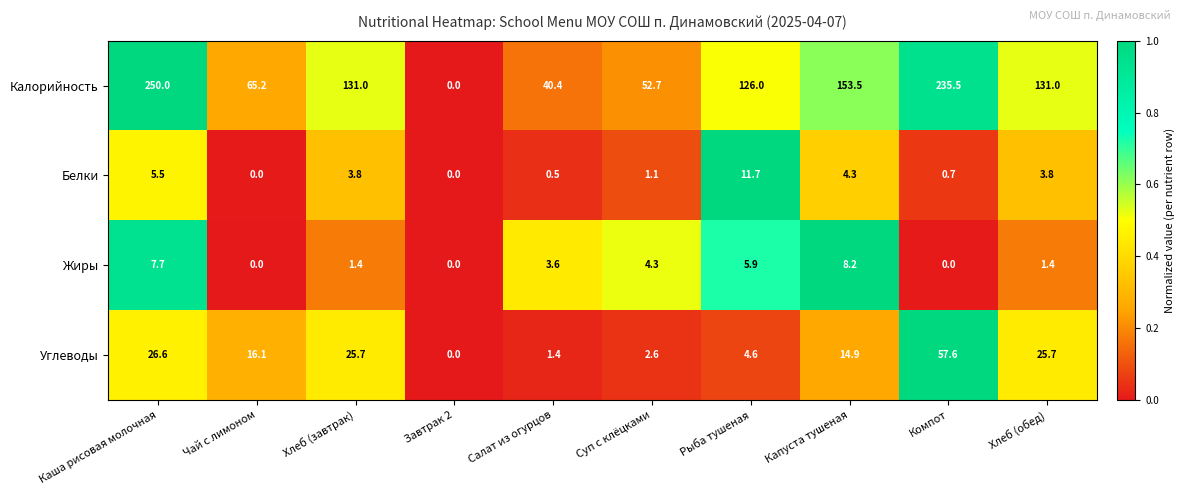

Which category has the highest value across all series?

Каша рисовая молочная